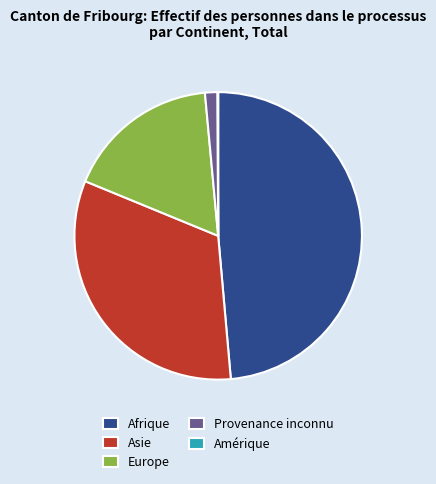

The Europe slice represents 12% of the pie. True or false?

False